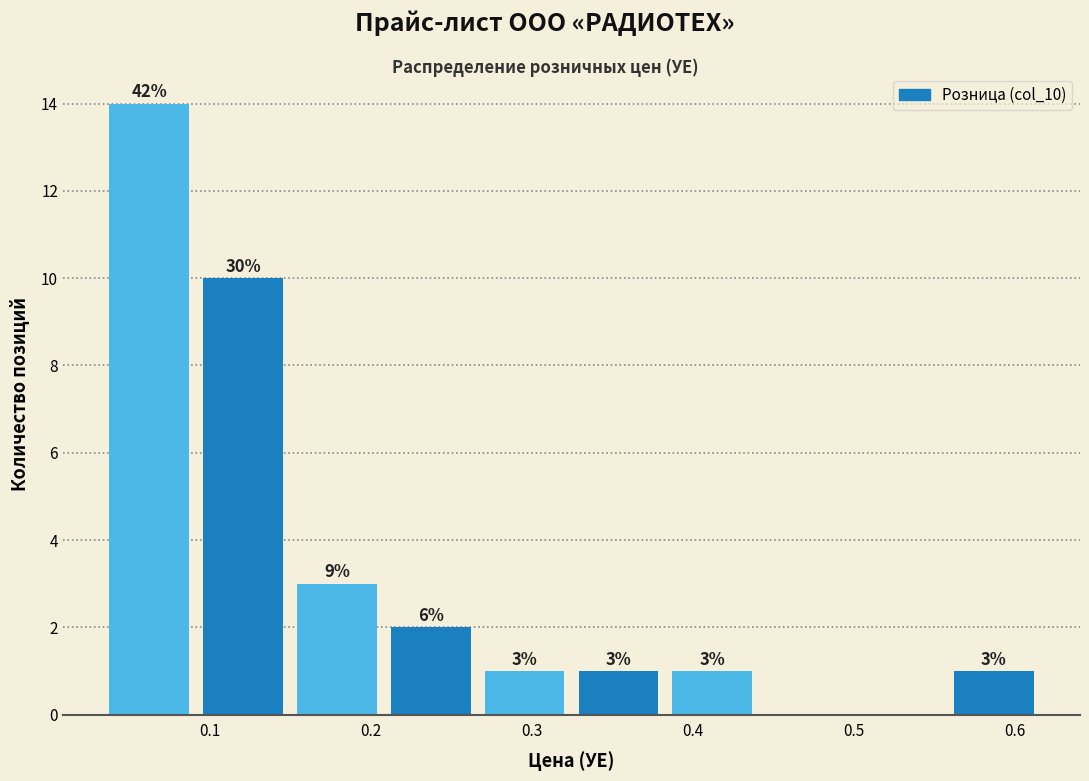

Which range on the x-axis has the tallest bar?

0.03 to 0.09